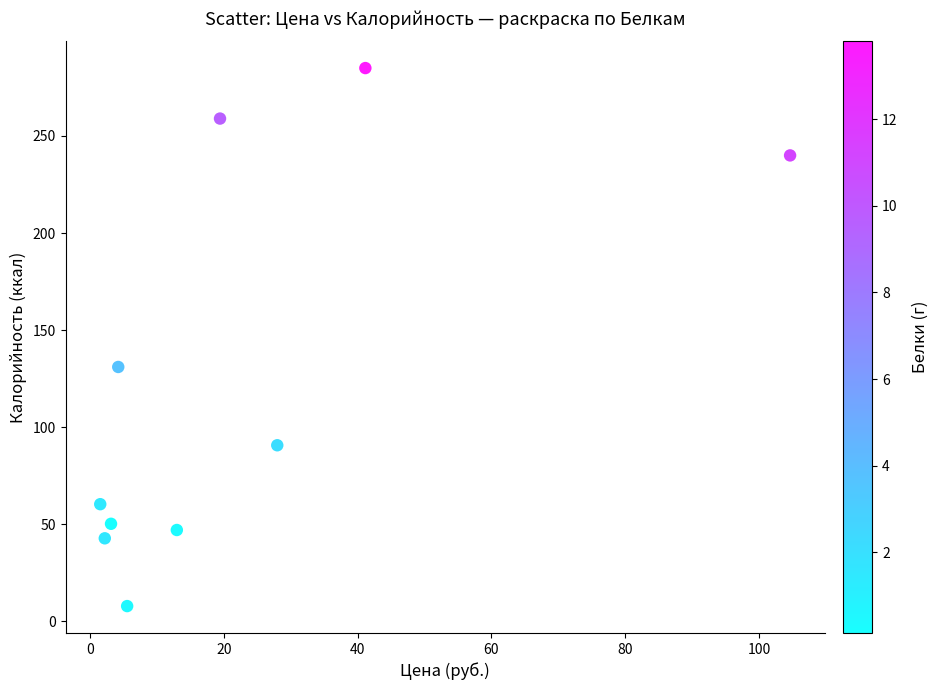

What Y value in the scatter plot is closest to 146?

131.0